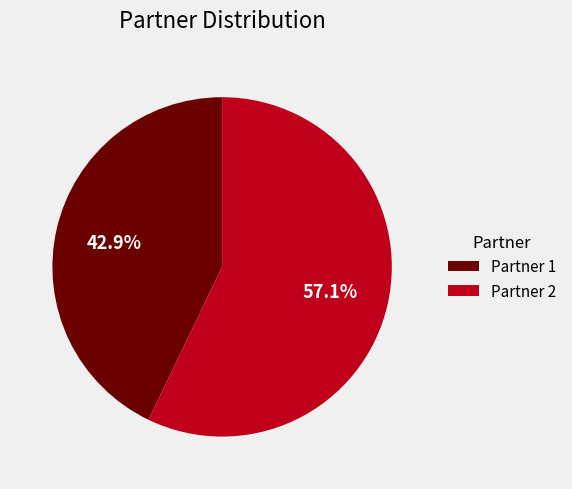

To the nearest percent, what is the average slice percentage?

50%